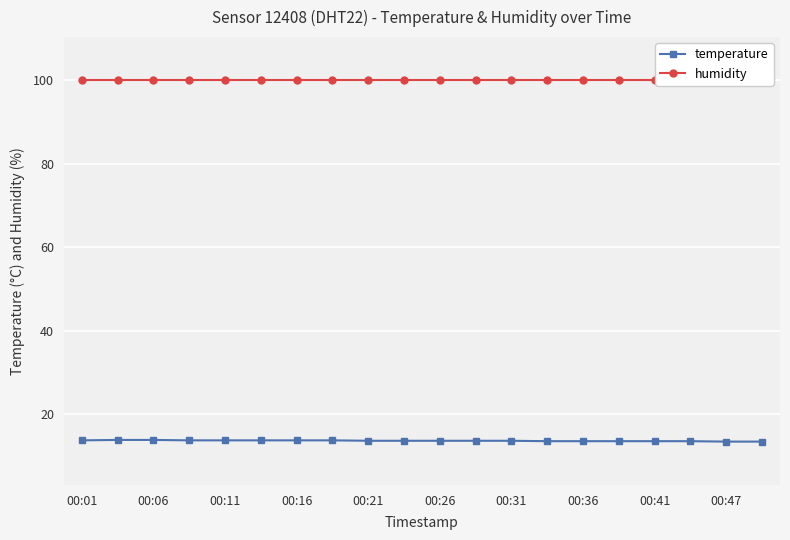

True or false: temperature has more than 2 interior local peaks.

False